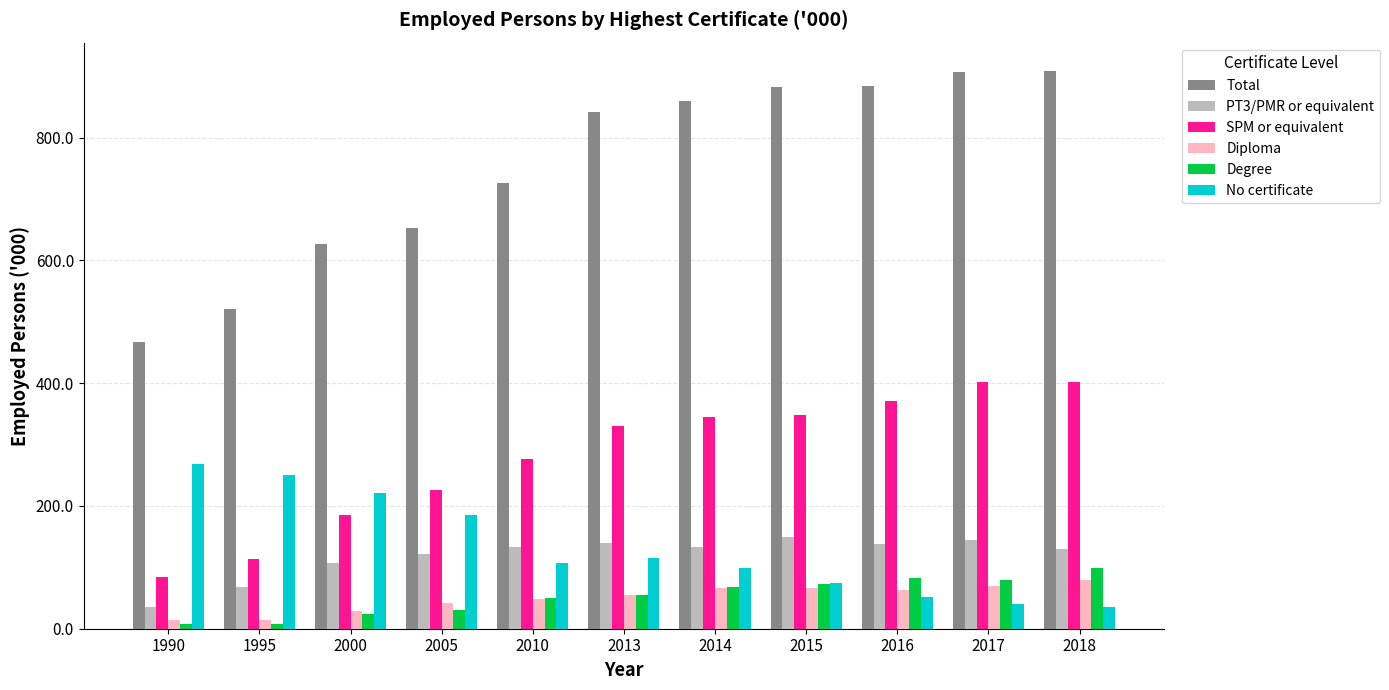

What is the highest value of the SPM or equivalent series?

402.5